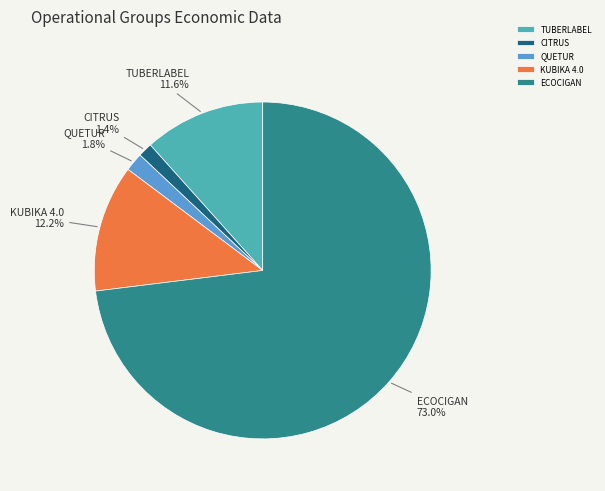

Which slice is the largest?

ECOCIGAN